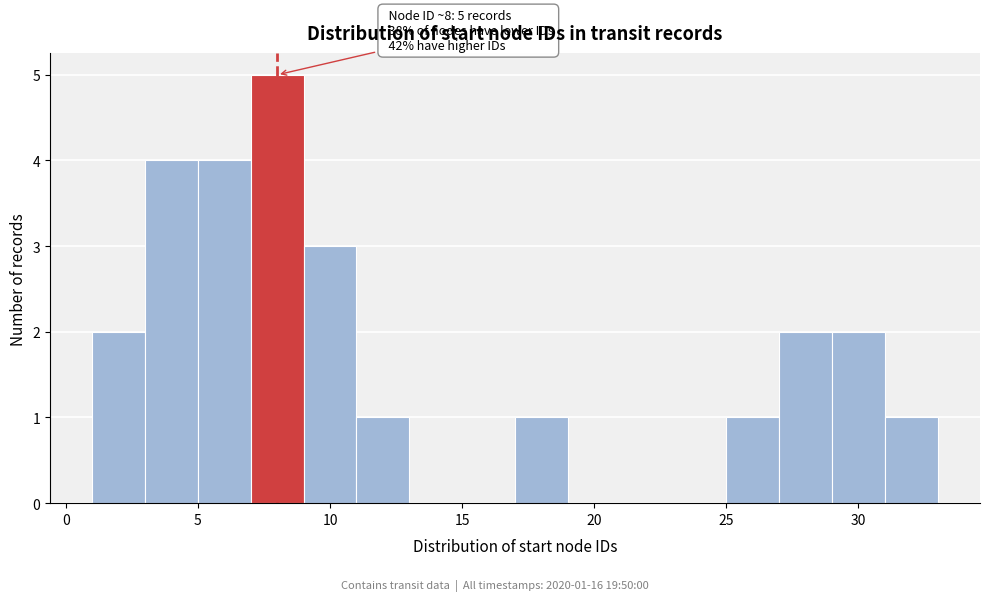

Which range on the x-axis has the tallest bar?

7 to 9